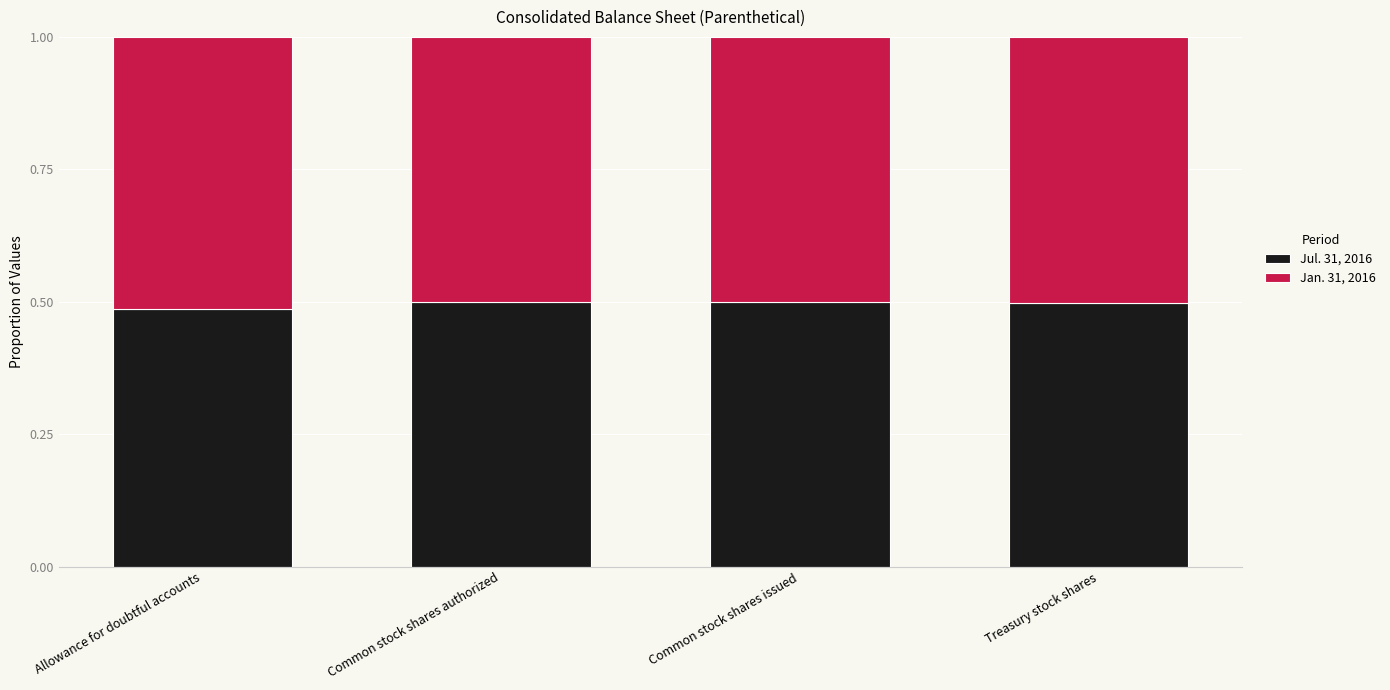

Is it true that Jul. 31, 2016 equals 0.5 at Treasury stock shares?

True